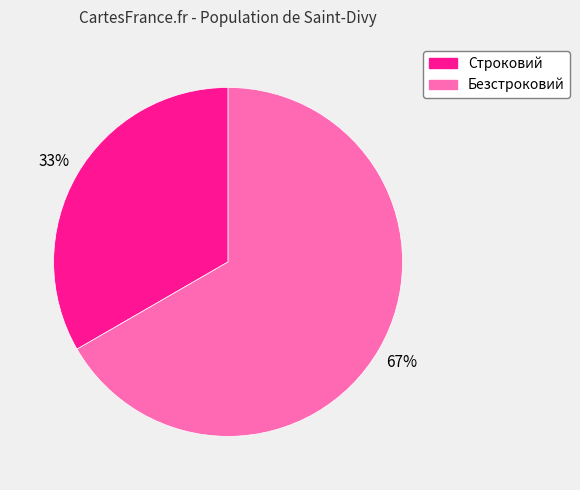

Which category has the biggest portion of the pie?

Безстроковий